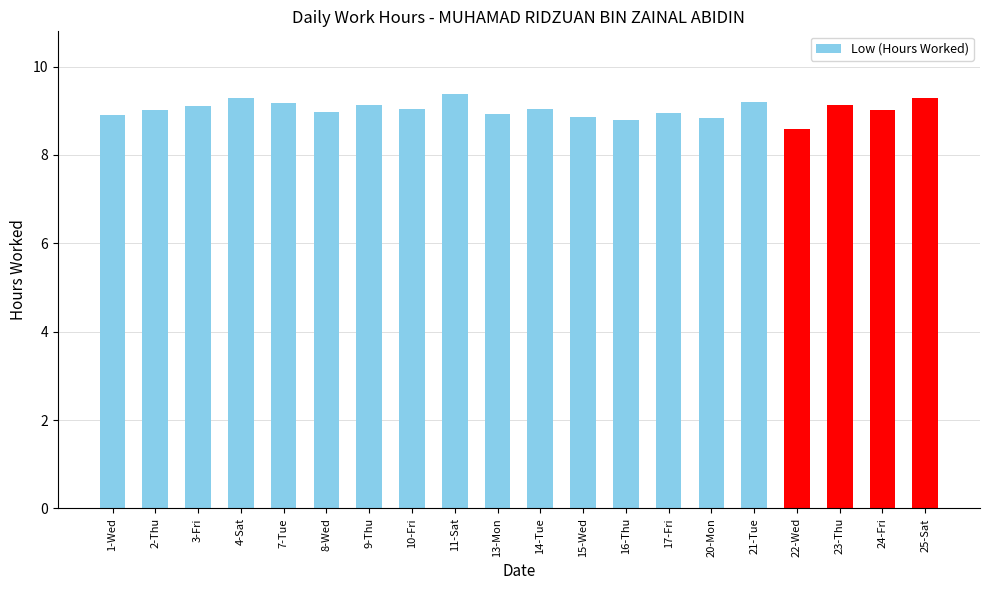

Is it true that the value at 1-Wed is 2.7?

False